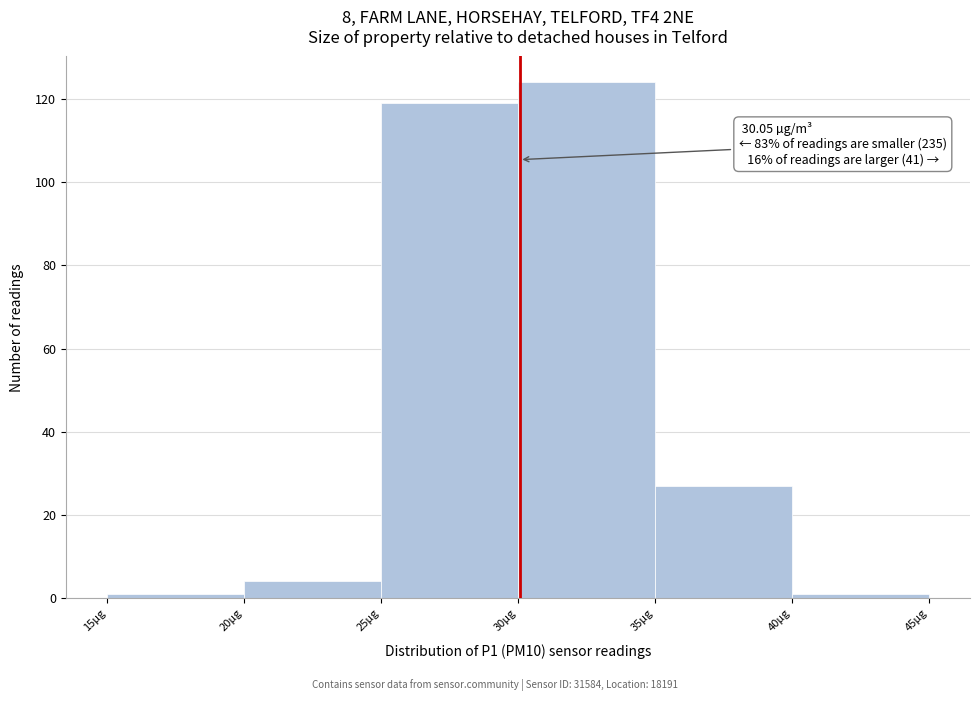

Over which range of the x-axis is the bar tallest?

30 to 35